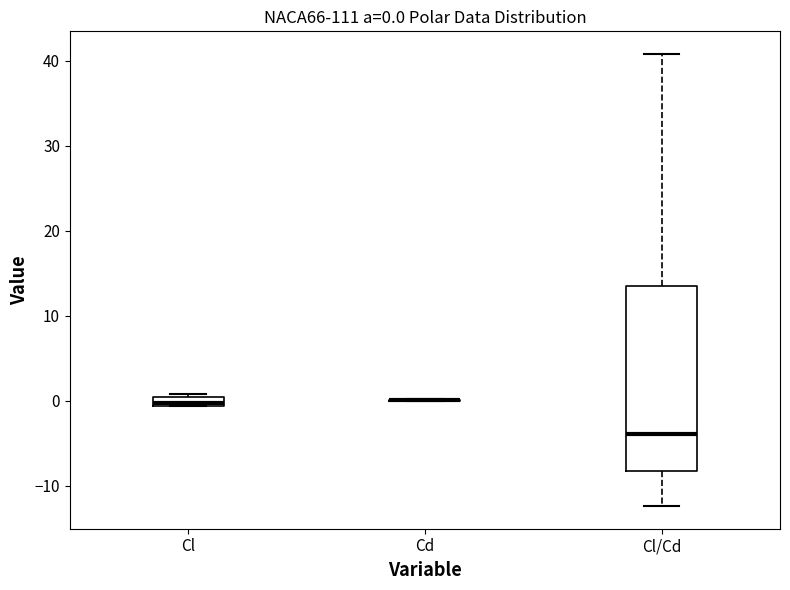

Which box is the tallest, from its lower edge to its upper edge?

Cl/Cd